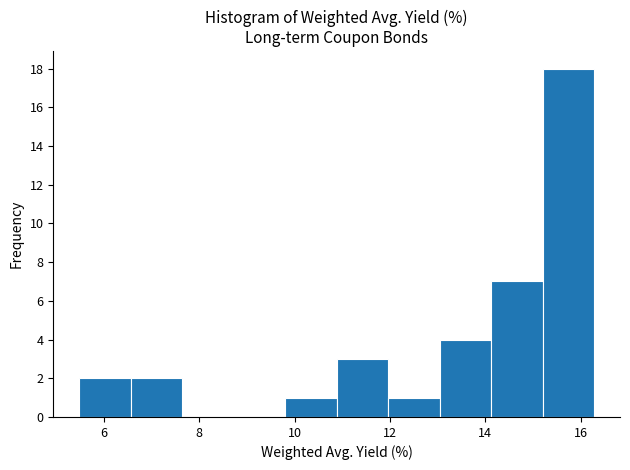

Reading left to right, list every bar in this chart as the range it spans on the x-axis followed by its height. Neither the bar edges nor the heights are printed on the chart, so give them approximately, as read against the axes.

5.4 to 6.6: 2
6.6 to 7.6: 2
7.6 to 8.8: 0
8.8 to 9.8: 0
9.8 to 10.8: 1
10.8 to 12.0: 3
12.0 to 13.0: 1
13.0 to 14.2: 4
14.2 to 15.2: 7
15.2 to 16.2: 18